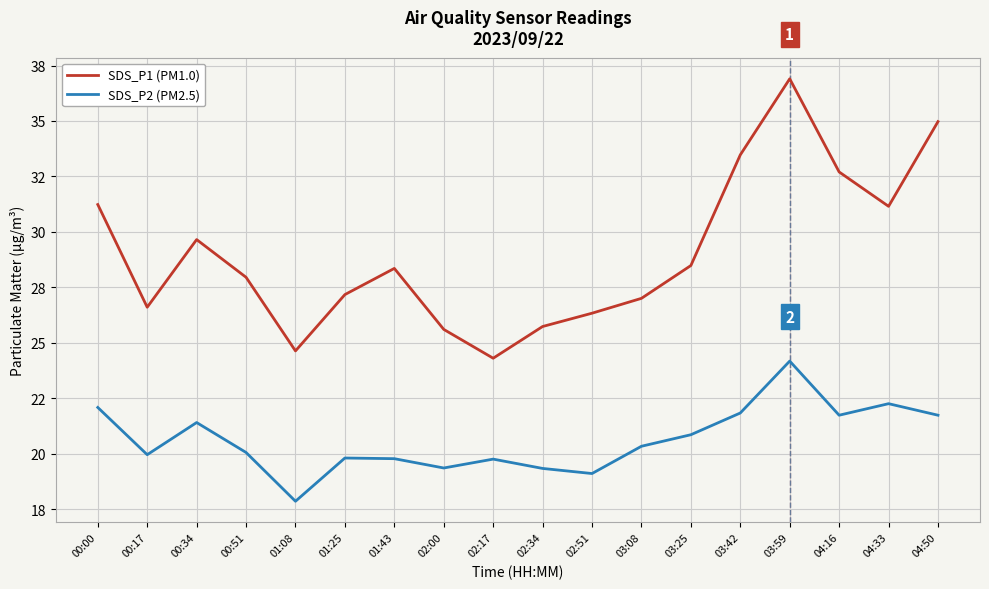

What is the total value across all series at 01:08?

42.5